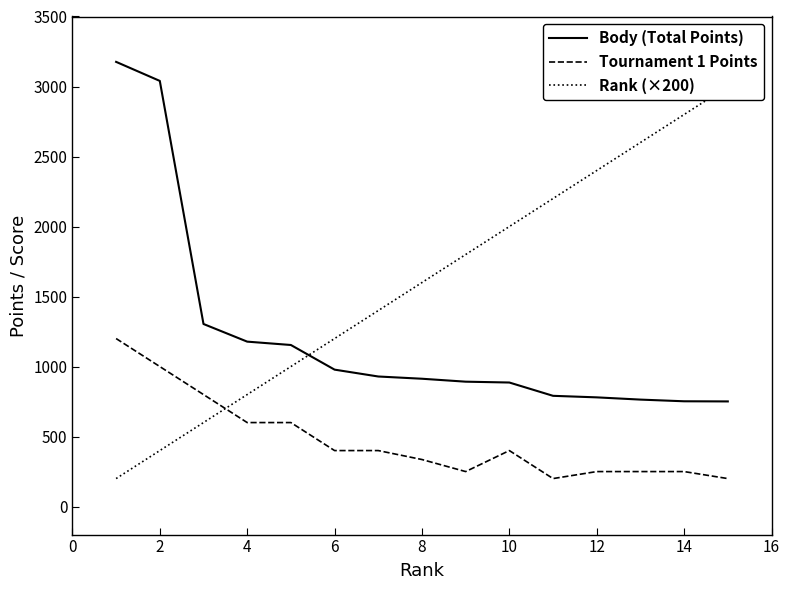

Reading left to right, extract all data points from this chart.

Body (Total Points): 3176	3040	1304	1178	1154	978	929	913	892	886	791	780	764	752	751
Tournament 1 Points: 1200	1000	800	600	600	400	400	336	250	400	200	250	250	250	200
Rank (×200): 200	400	600	800	1000	1200	1400	1600	1800	2000	2200	2400	2600	2800	3000